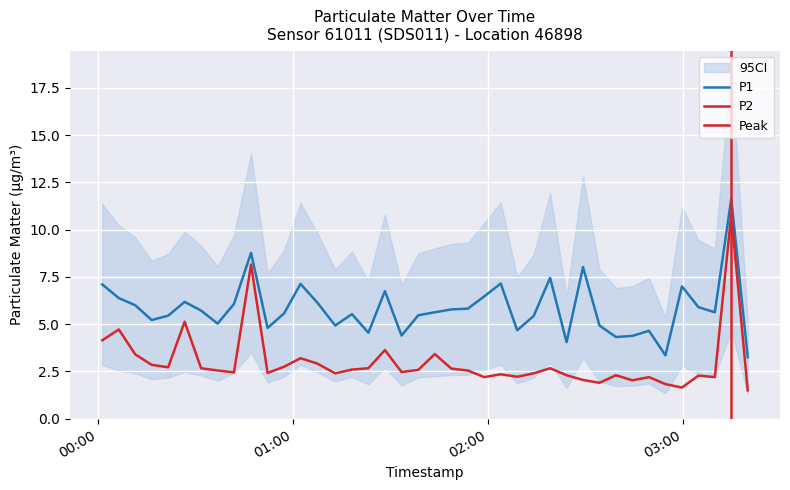

True or false: P2 and P1 cross at least once.

False